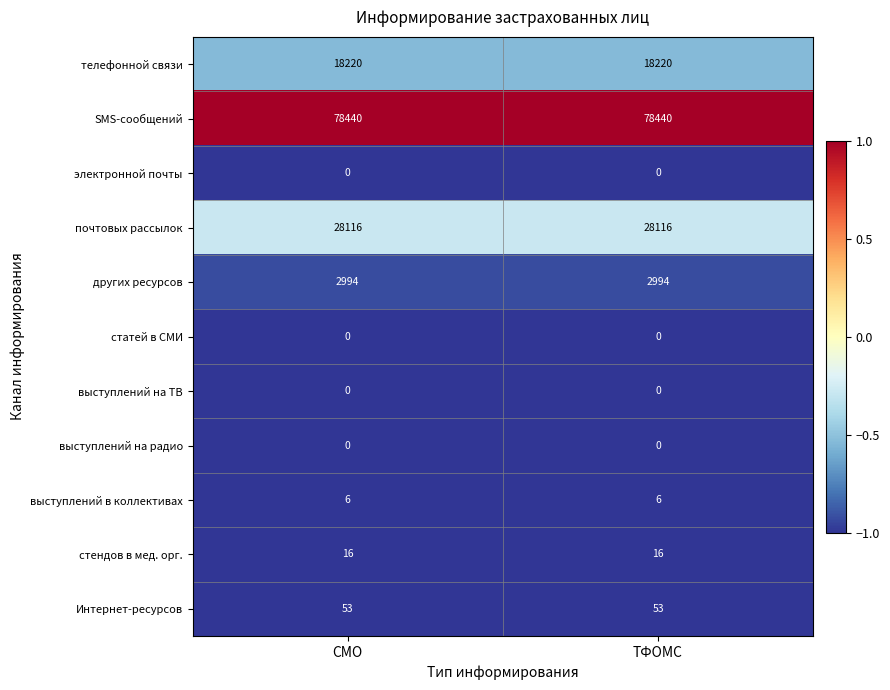

What is the sum of the Интернет-ресурсов values at СМО and ТФОМС?

106